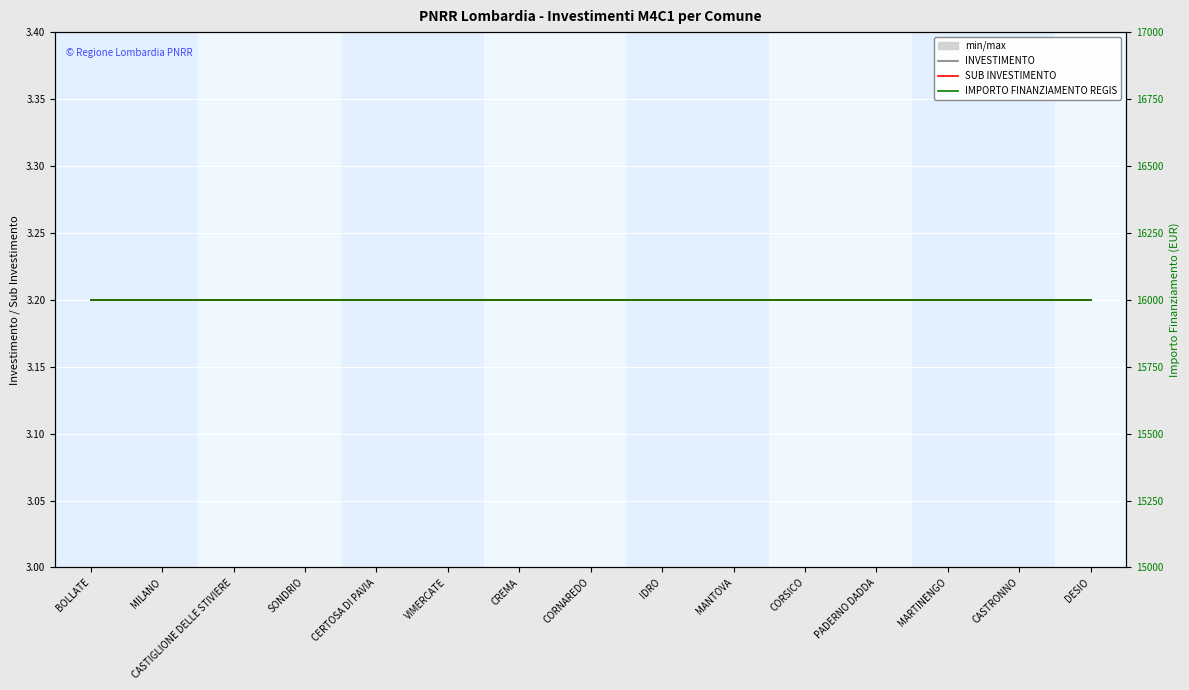

What is the spread (max minus min) of values at BOLLATE?

15996.8